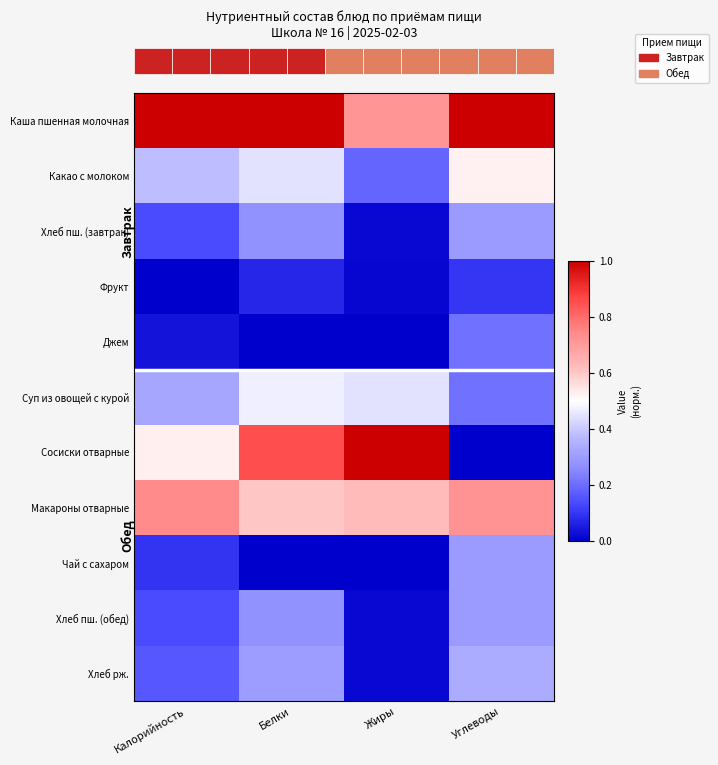

At how many categories does at least one series exceed 0?

4